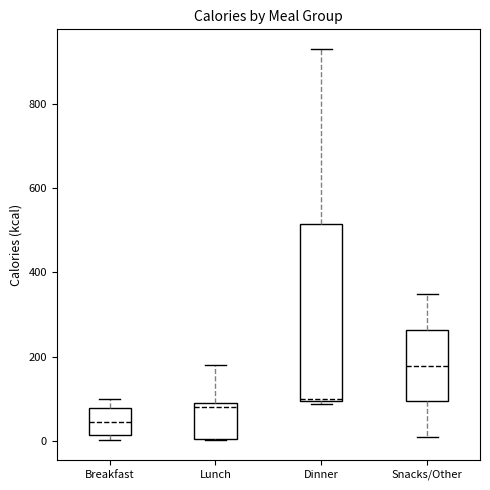

Reading left to right, read every box against the y-axis: the position of its median line, the range the box covers, and the ends of its whiskers. The values are not printed on the chart, so give them approximately, as read against the axis.

Breakfast: median 40, box 20 to 80, whiskers 0 to 100
Lunch: median 80, box 0 to 100, whiskers 0 to 180
Dinner: median 100, box 100 to 520, whiskers 80 to 940
Snacks/Other: median 180, box 100 to 260, whiskers 20 to 340